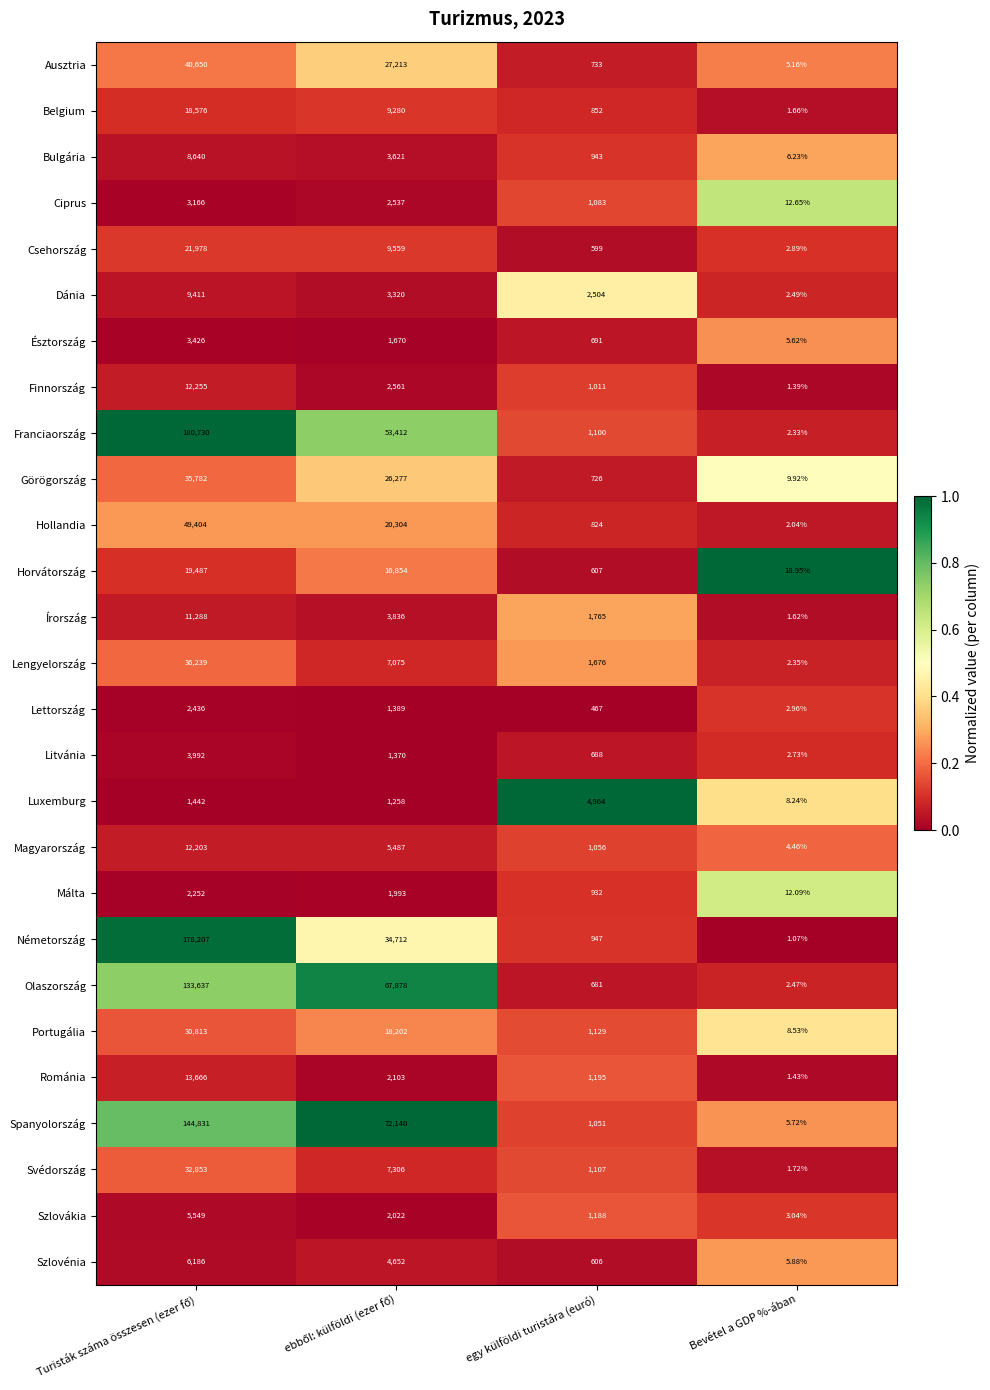

At egy külföldi turistára (euró), list the series in order from smallest to largest.

Lettország, Csehország, Szlovénia, Horvátország, Olaszország, Litvánia, Észtország, Görögország, Ausztria, Hollandia, Belgium, Málta, Bulgária, Németország, Finnország, Spanyolország, Magyarország, Ciprus, Franciaország, Svédország, Portugália, Szlovákia, Románia, Lengyelország, Írország, Dánia, Luxemburg